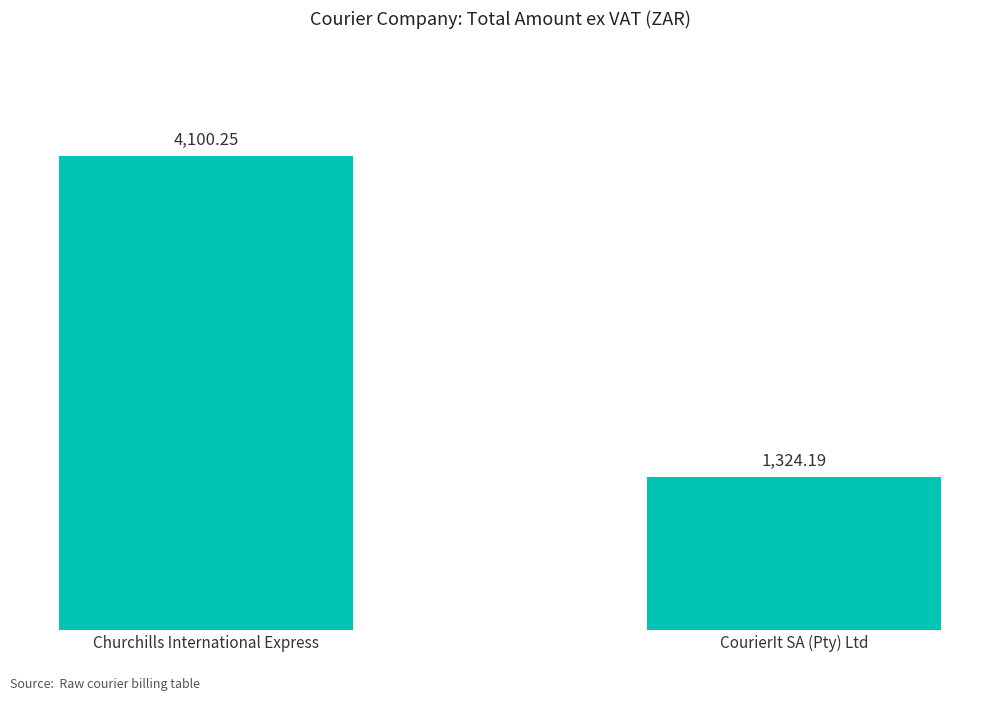

What is the label of the 2nd bar from the left?

CourierIt SA (Pty) Ltd